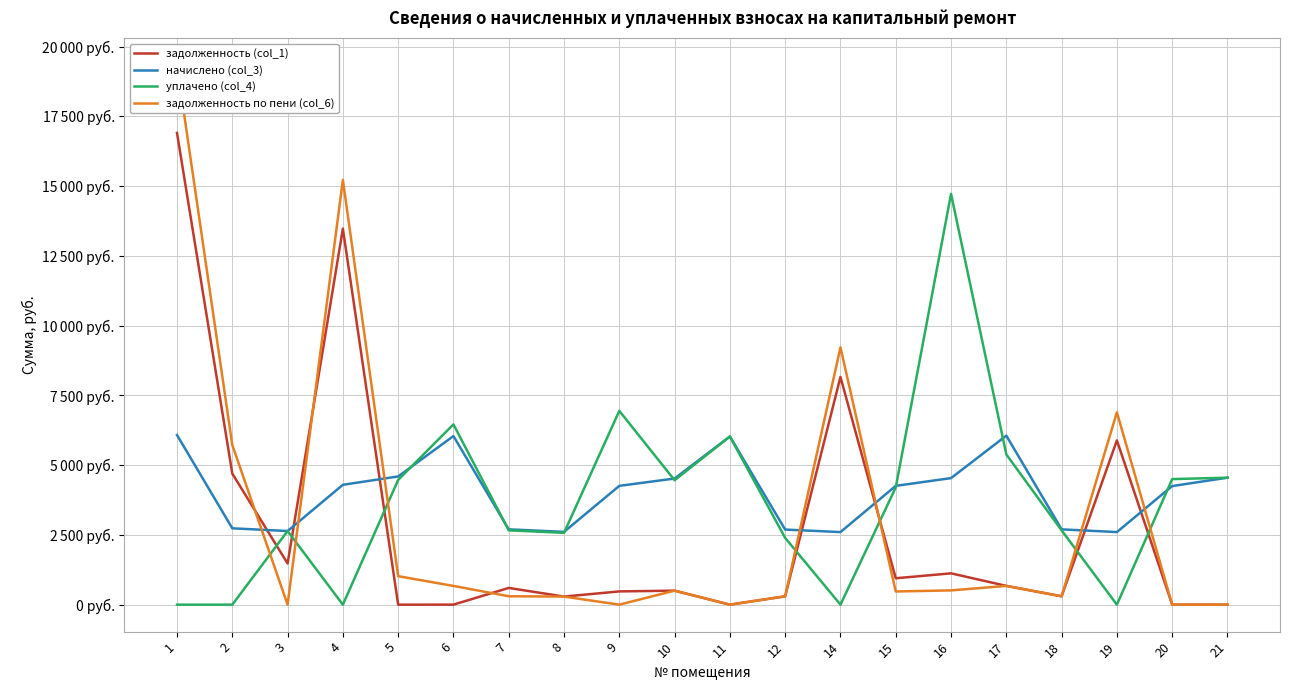

Reading left to right, list all the values displayed in this chart.

задолженность (col_1): 16906.9	4698.3	1476.1	13476.6	0.0	1.1	599.8	289.9	474.9	502.3	0.0	299.1	8161.1	946.3	1122.7	673.1	299.9	5887.3	0.0	0.0
начислено (col_3): 6080.0	2736.4	2639.0	4295.8	4595.7	6042.6	2698.9	2608.9	4258.3	4520.7	6027.6	2691.4	2601.4	4258.3	4535.7	6057.5	2698.9	2601.4	4250.8	4550.7
уплачено (col_4): 0.0	0.0	2639.8	0.0	4469.8	6461.3	2663.4	2573.8	6945.8	4459.8	6027.6	2392.4	0.0	4200.9	14721.5	5384.5	2662.6	0.0	4500.0	4550.7
задолженность по пени (col_6): 19328.7	5723.3	0.0	15222.7	1021.3	671.4	301.2	289.9	0.0	502.3	0.0	299.1	9221.0	473.1	511.1	673.1	299.9	6895.6	0.0	0.0